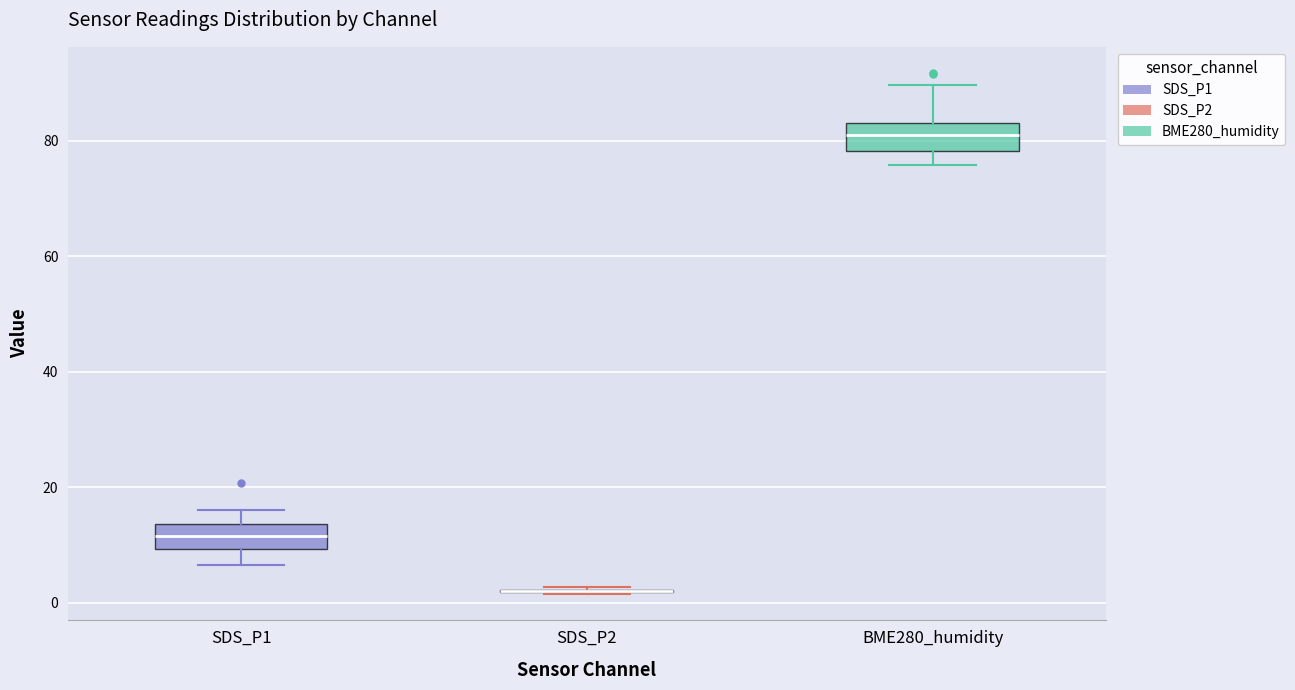

Reading left to right, transcribe this box plot: for each box, give where its median line is, the range the box spans, and where its two whiskers end, as read against the y-axis. The values are not printed on the chart, so give them approximately, as read against the axis.

SDS_P1: median 12, box 10 to 14, whiskers 6 to 16
SDS_P2: box collapsed to a line at 2, whiskers 2 to 2
BME280_humidity: median 80, box 78 to 84, whiskers 76 to 90